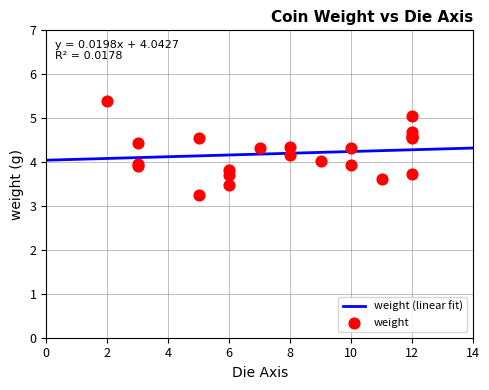

What is the ratio of the value at 12 to the value at 8?

1.2